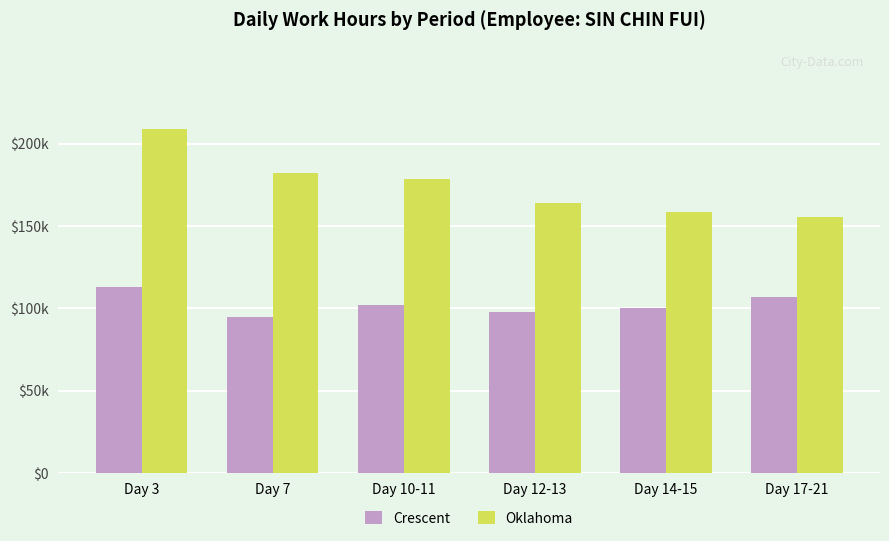

Does the chart contain stacked bars?

No